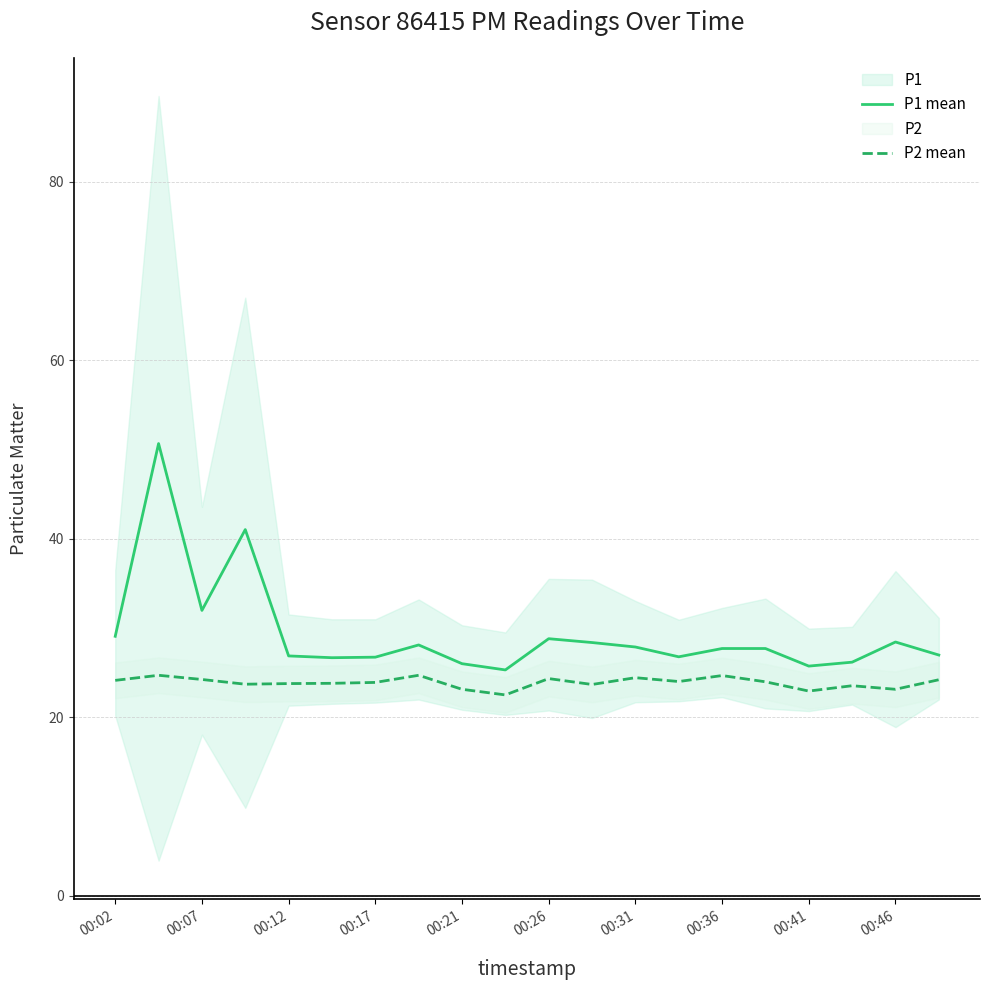

What is the minimum value for P2 mean?

22.5